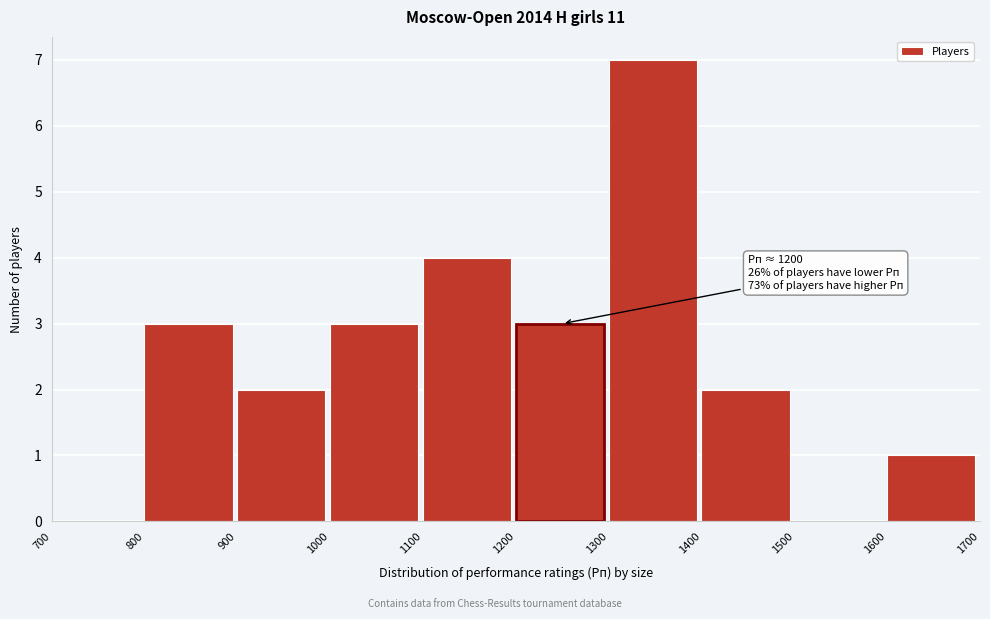

Over which range of the x-axis is the bar tallest?

1300 to 1400